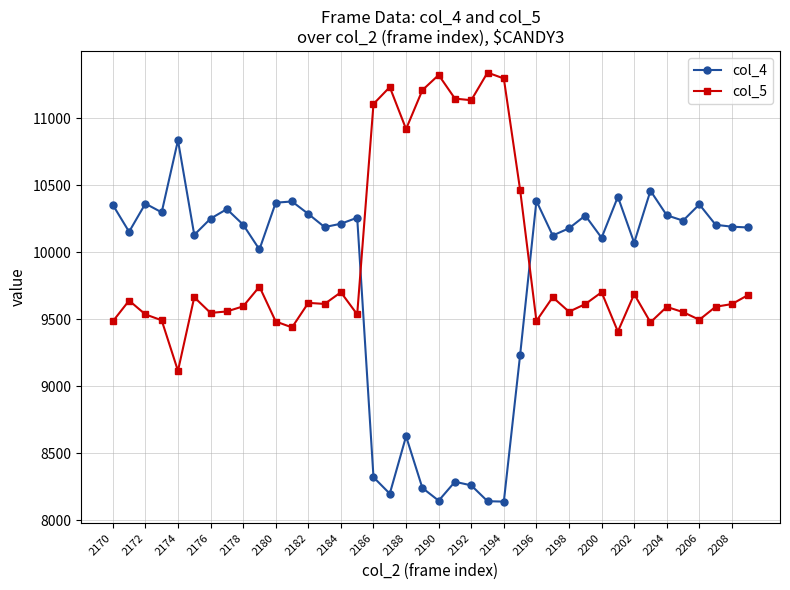

True or false: col_5 and col_4 cross at least once.

True